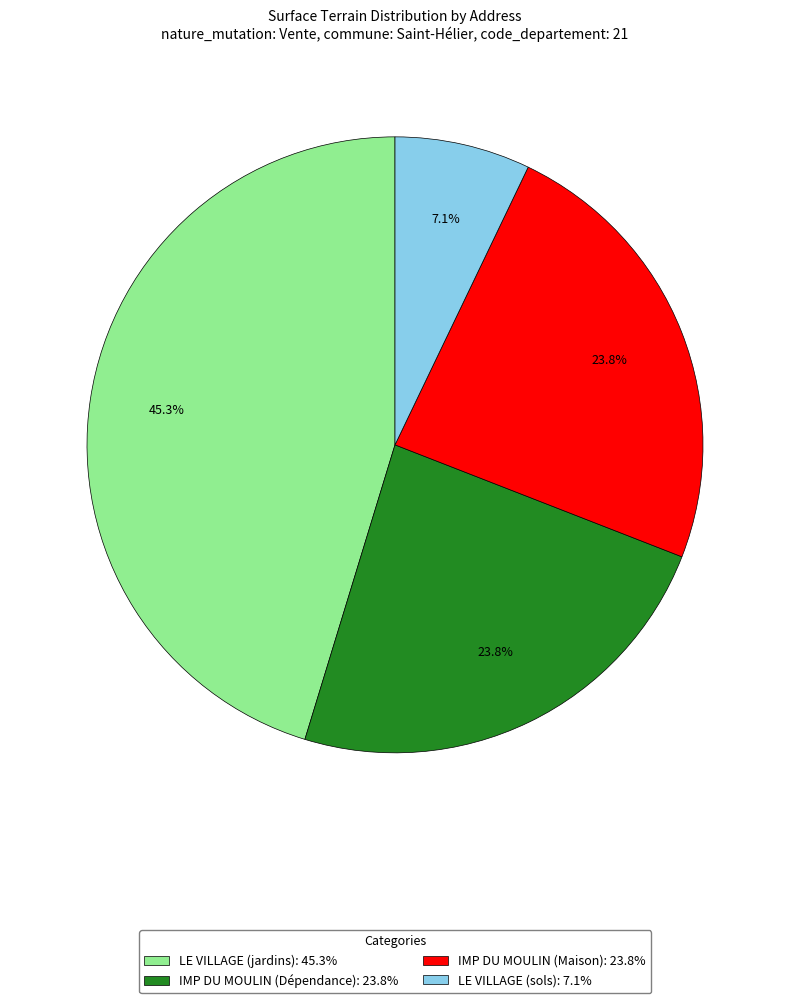

To the nearest percent, what portion does LE VILLAGE (jardins) represent?

45%